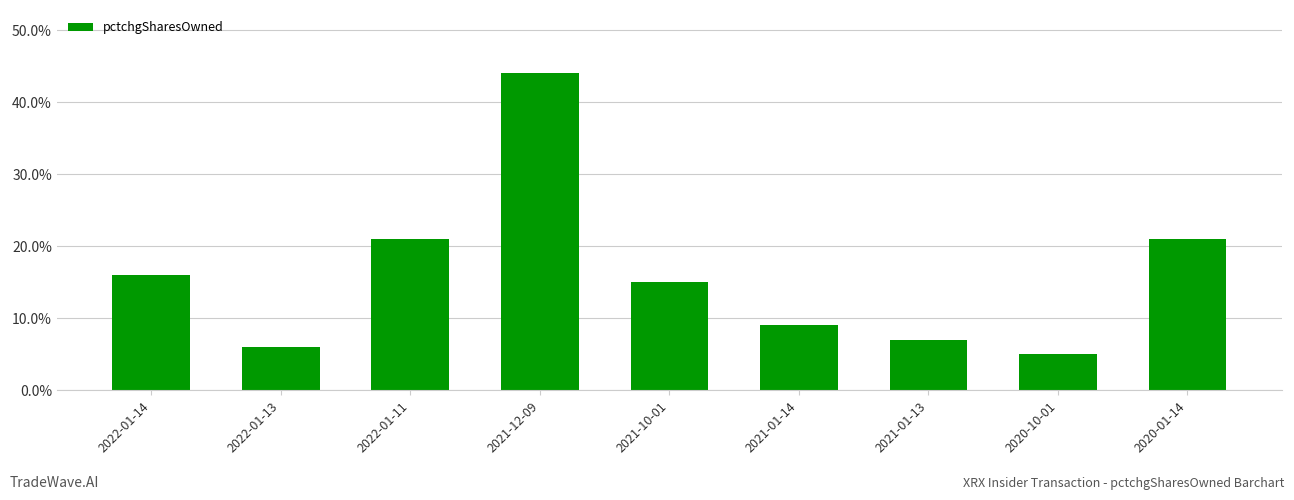

What is the change in value from 2022-01-14 to 2020-10-01?

-11